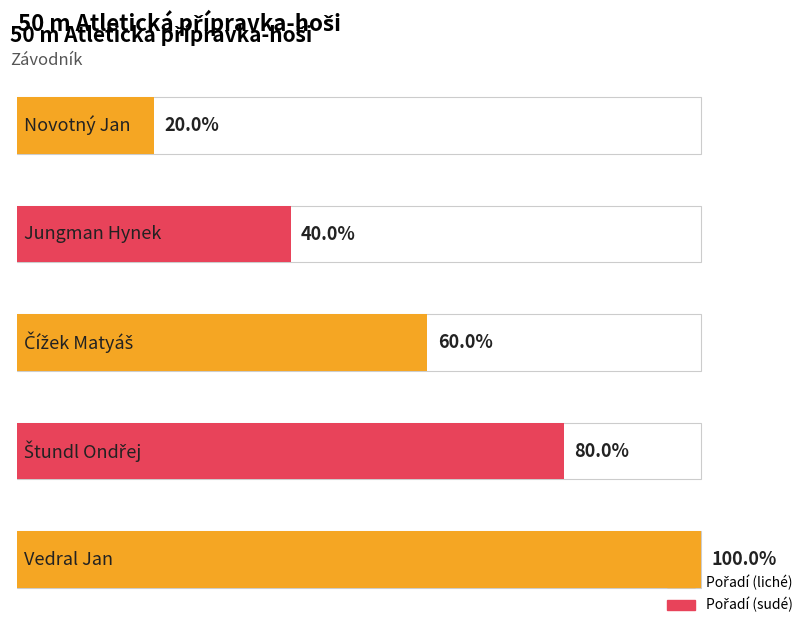

How many bars are there in total?

5